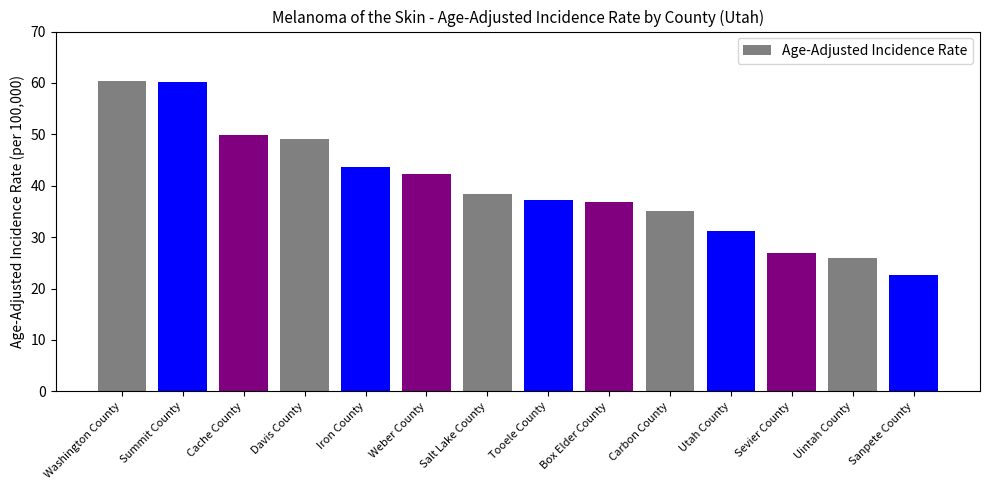

What value does the data have at Summit County?

60.1